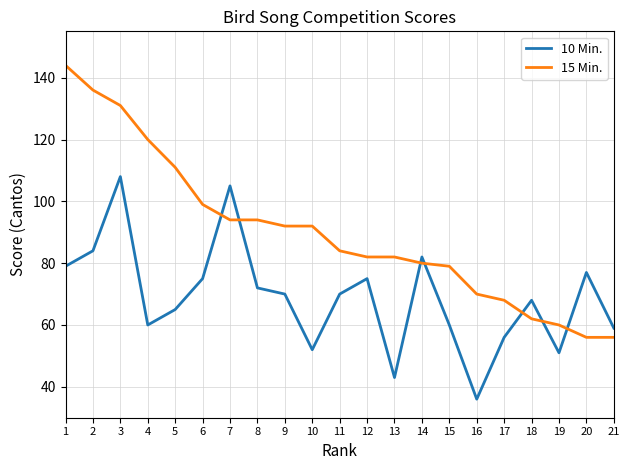

What is the difference between the 10 Min. values at 8 and 16?

36